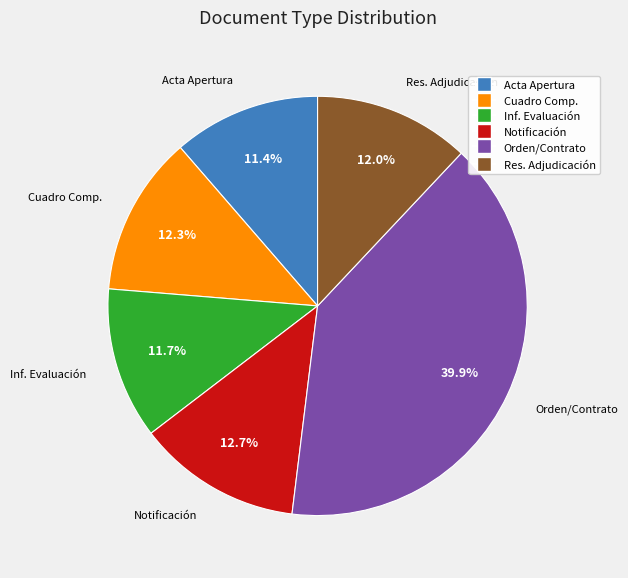

Is there a majority slice in this chart?

No